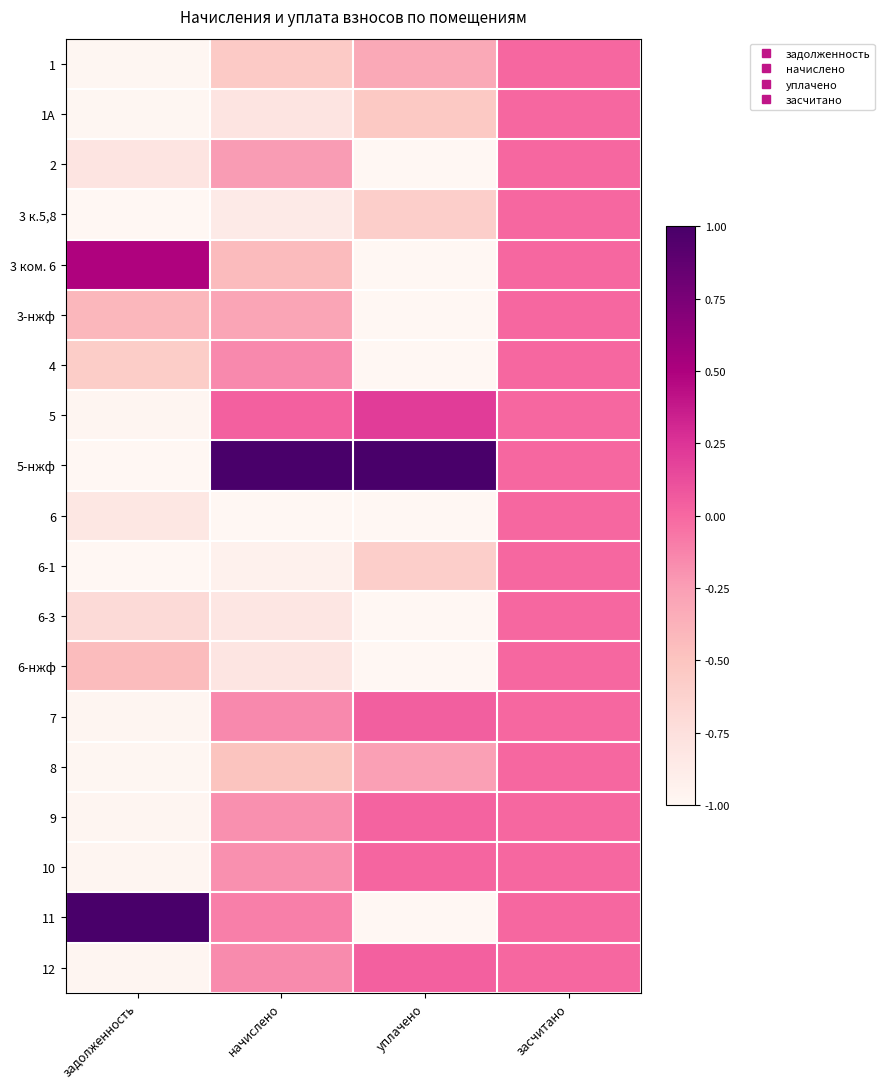

Rank the series at начислено from lowest to highest value.

6, 6-1, 3 к.5,8, 6-3, 6-нжф, 1А, 1, 8, 3 ком. 6, 3-нжф, 2, 10, 9, 12, 7, 4, 11, 5, 5-нжф